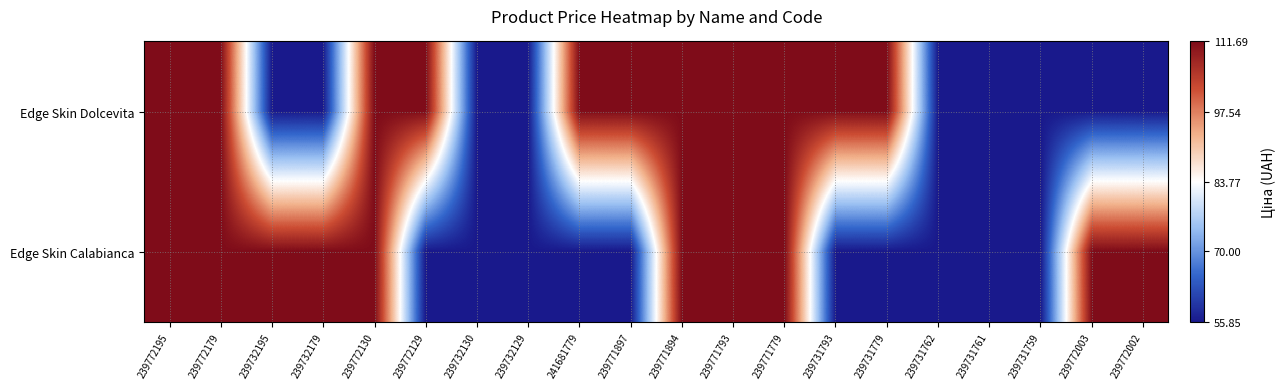

Between 239772179 and 239771793, which is larger?

239772179